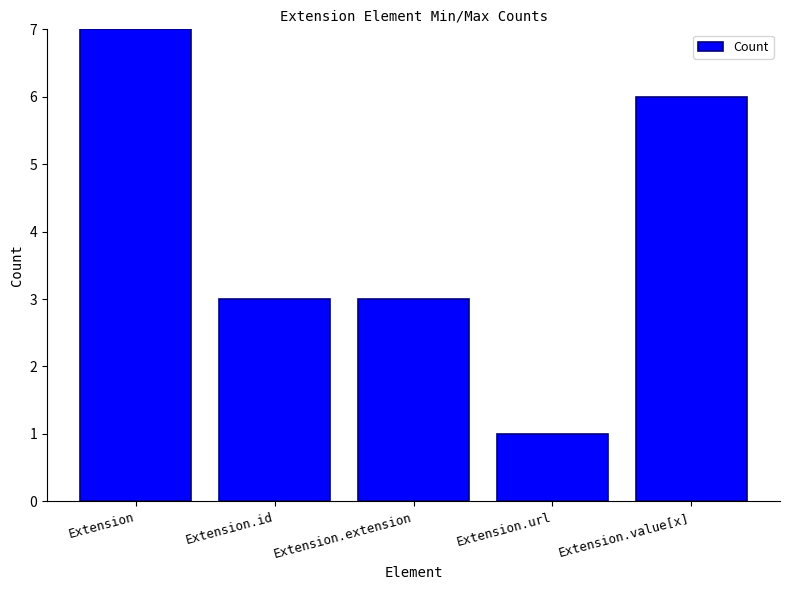

What is the ratio of the value at Extension.url to the value at Extension.value[x]?

0.2